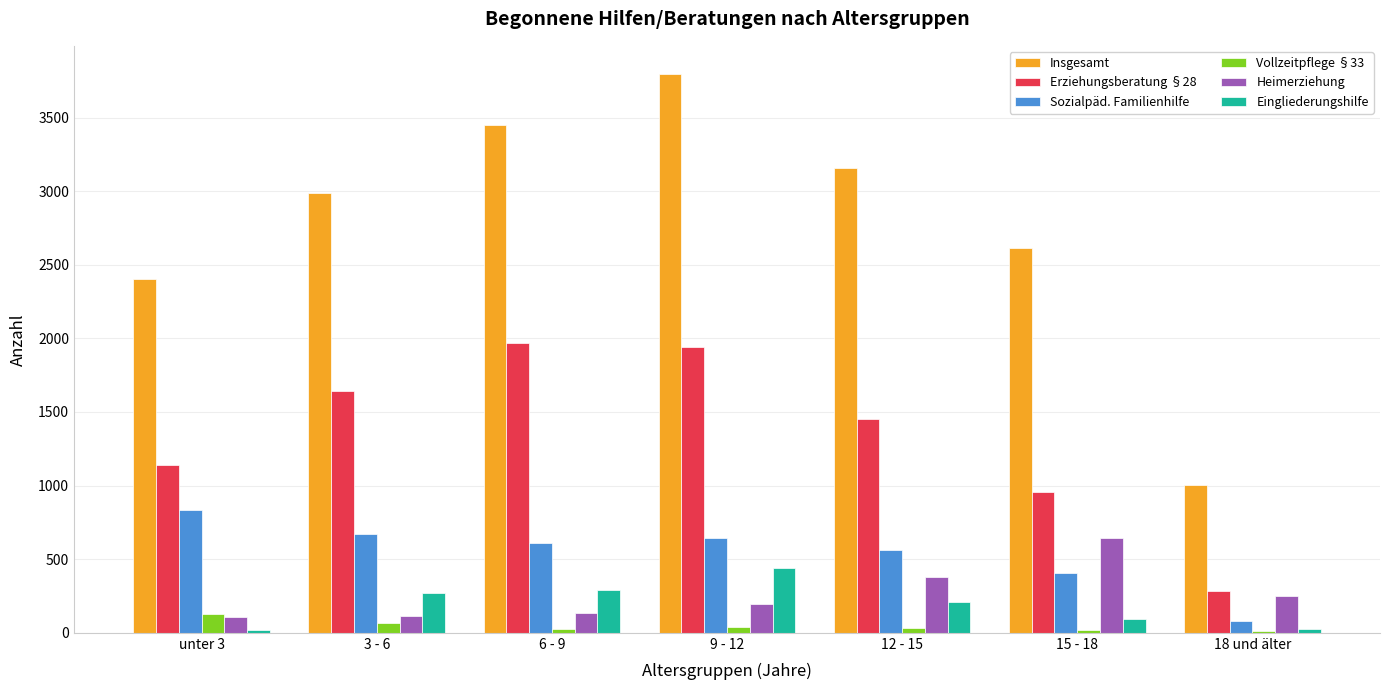

Which series has the widest spread of values?

Insgesamt